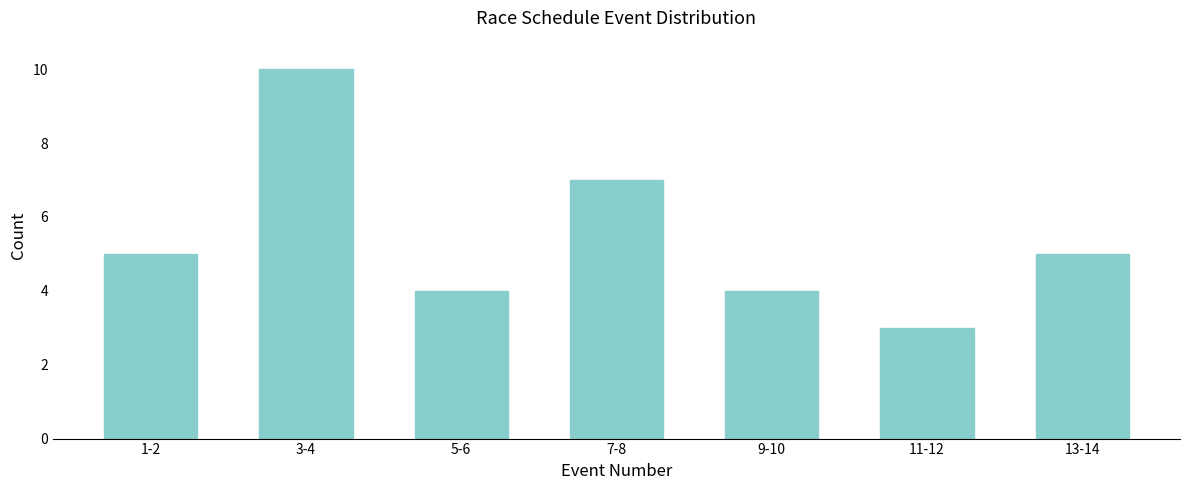

Reading left to right, list all the values displayed in this chart.

5	10	4	7	4	3	5